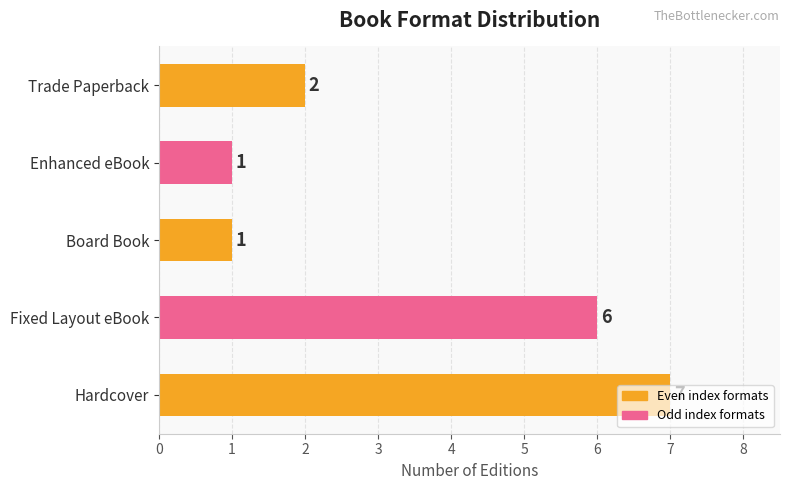

True or false: the data shows 3 at Fixed Layout eBook.

False